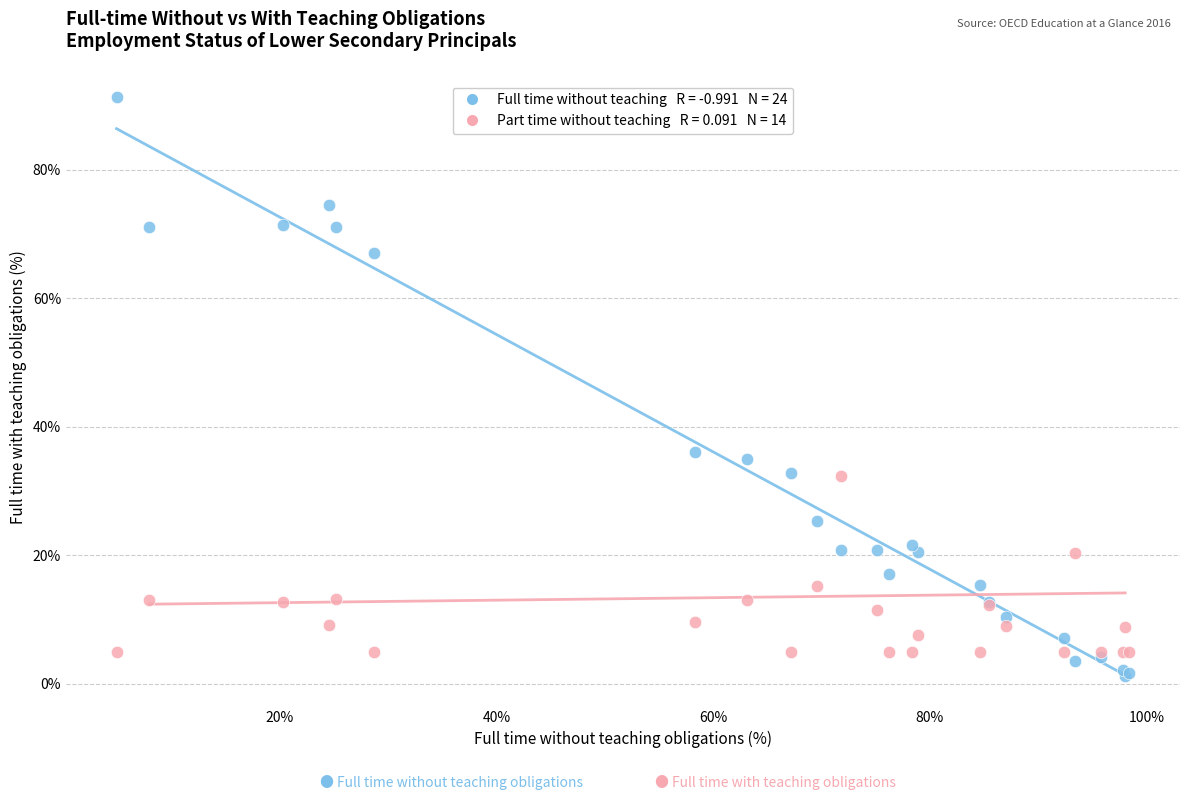

Across all series, what Y value is closest to 46?

36.1